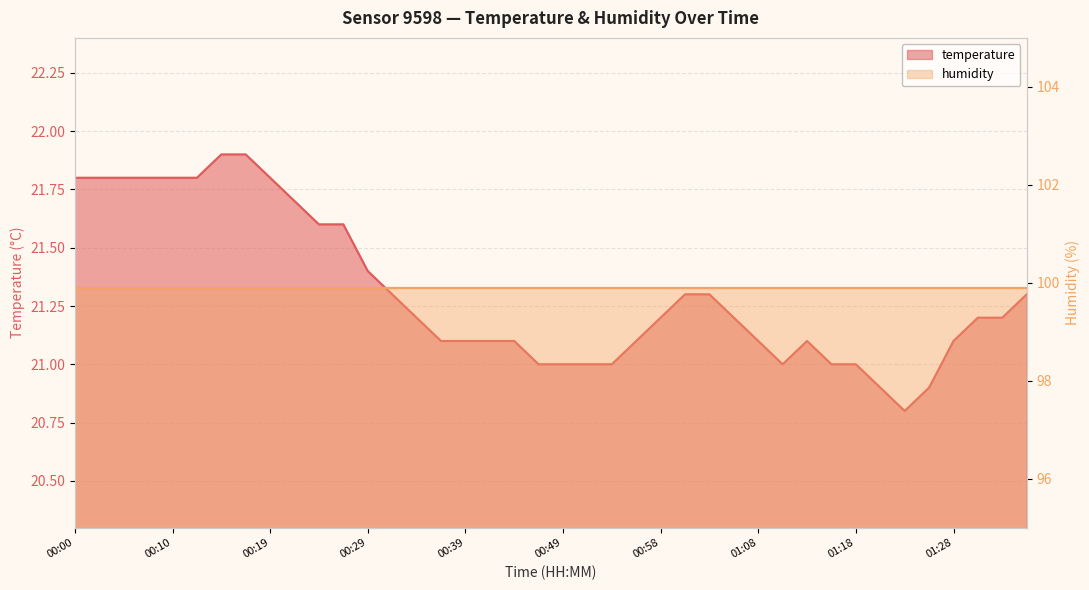

Rank the categories by value from highest to lowest.

00:15, 00:17, 00:00, 00:02, 00:05, 00:07, 00:10, 00:12, 00:19, 00:22, 00:24, 00:27, 00:29, 00:32, 01:01, 01:03, 01:38, 00:34, 00:58, 01:06, 01:33, 01:36, 00:36, 00:39, 00:41, 00:44, 00:56, 01:08, 01:13, 01:28, 00:46, 00:49, 00:51, 00:54, 01:11, 01:16, 01:18, 01:21, 01:26, 01:23